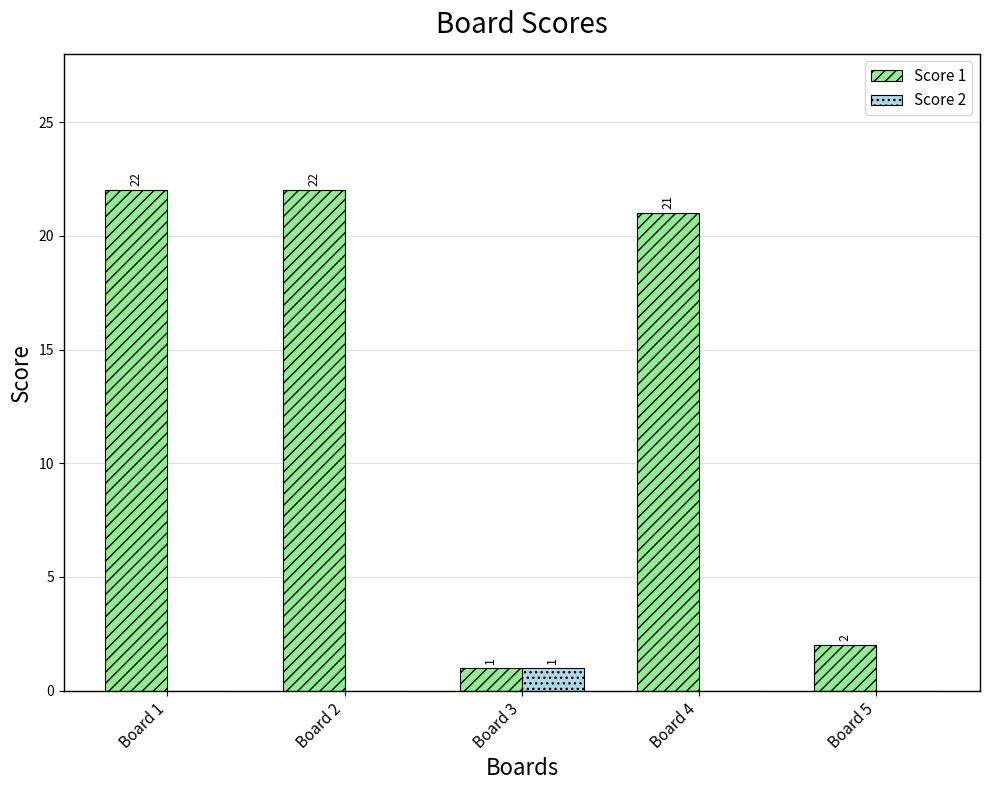

What is the total value across all series at Board 3?

2